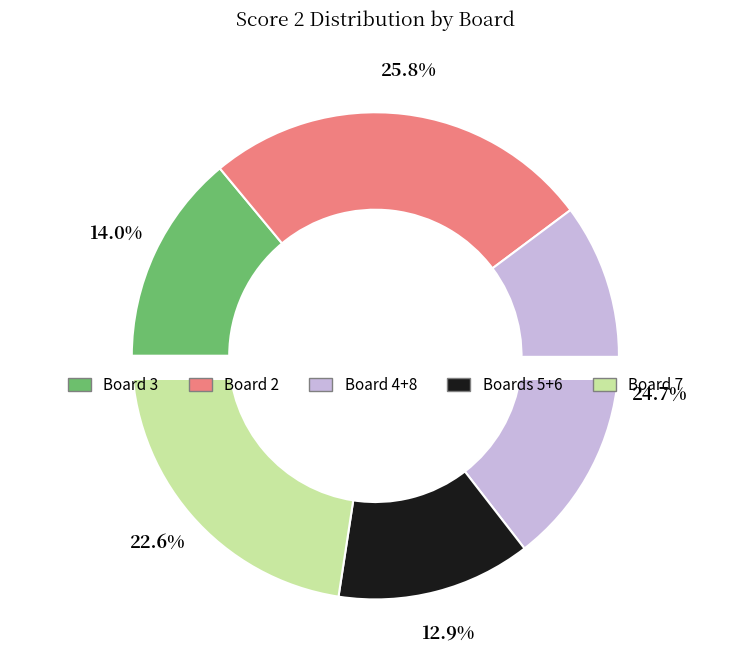

Is there any slice that represents more than half of the pie?

No